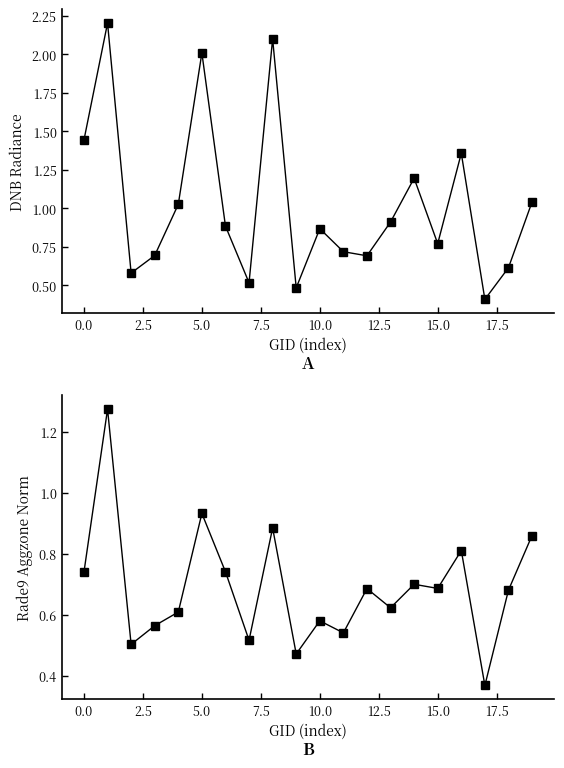

What is the sum of the rade9_aggzone_norm values at 7.5 and 12.5?

1.4